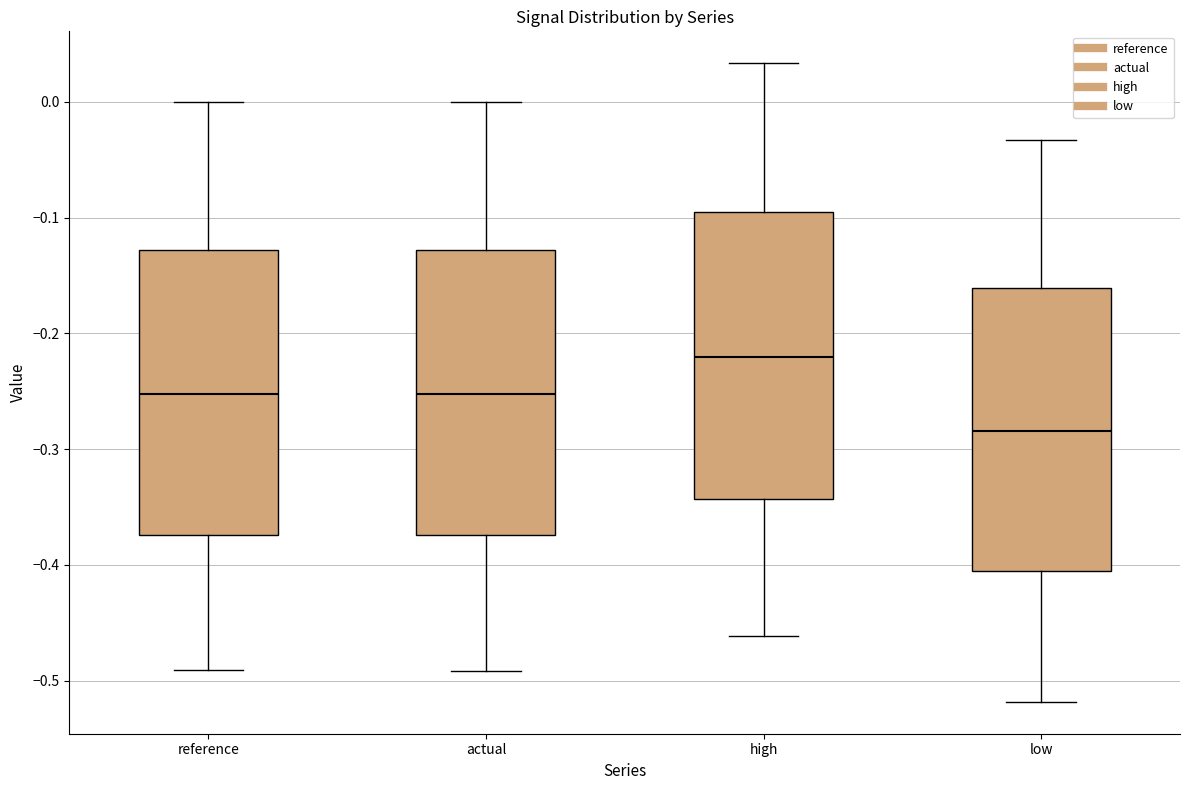

Which box has the lowest median line?

low